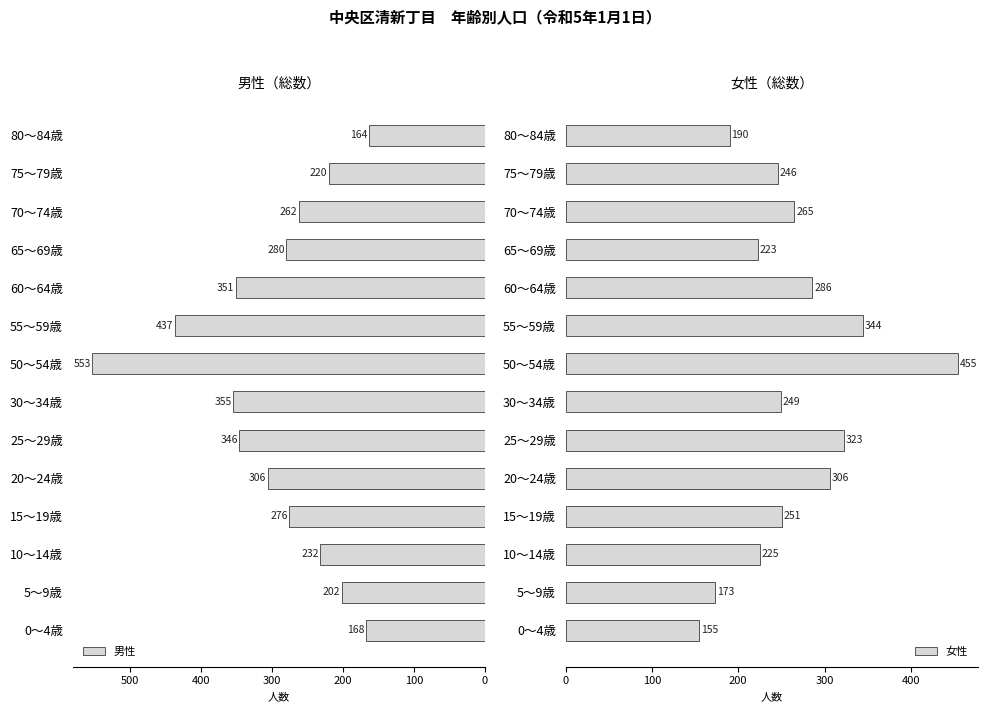

Which category has the lowest value in the 男性 series?

80～84歳